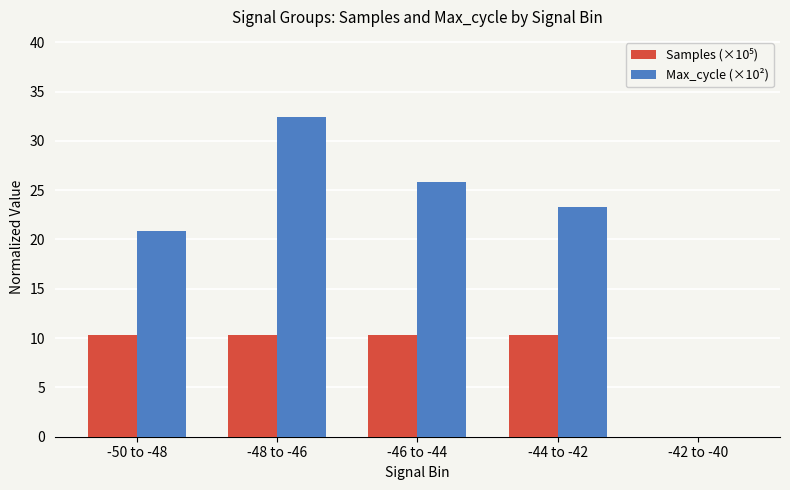

What is the total value across all series at -46 to -44?

36.1